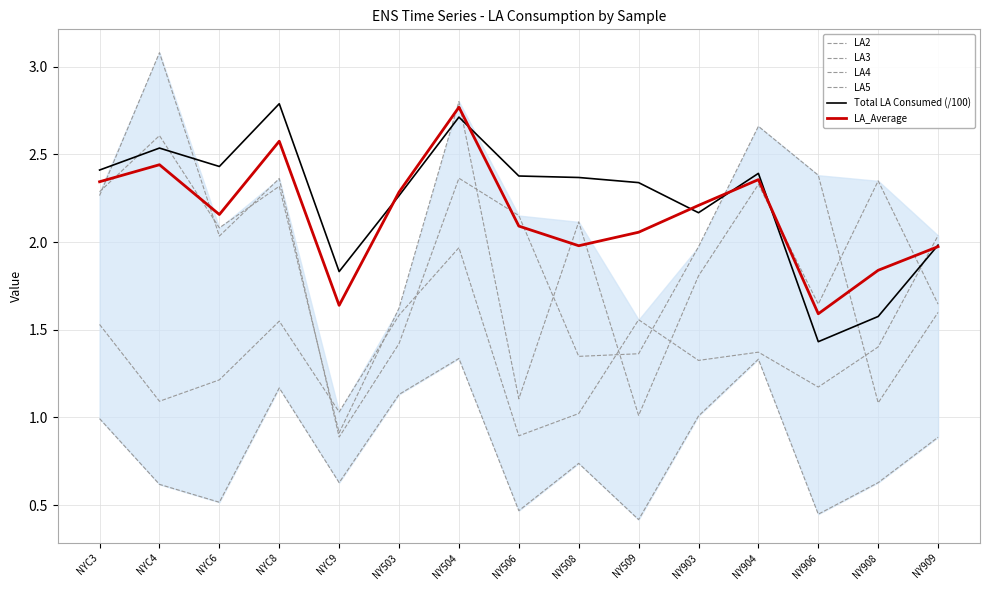

Is it true that LA2 equals 0.9 at NY504?

False